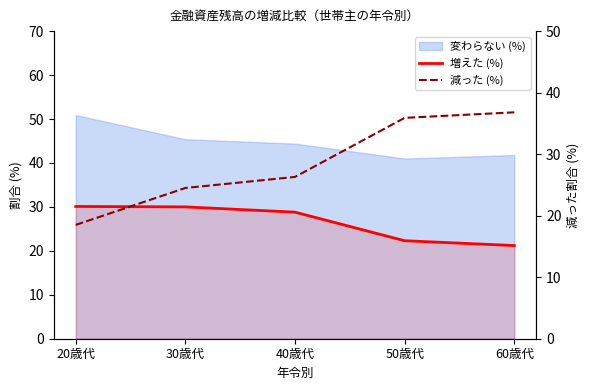

What is the value of the 増えた (%) point at the 2nd from the left?

30.0